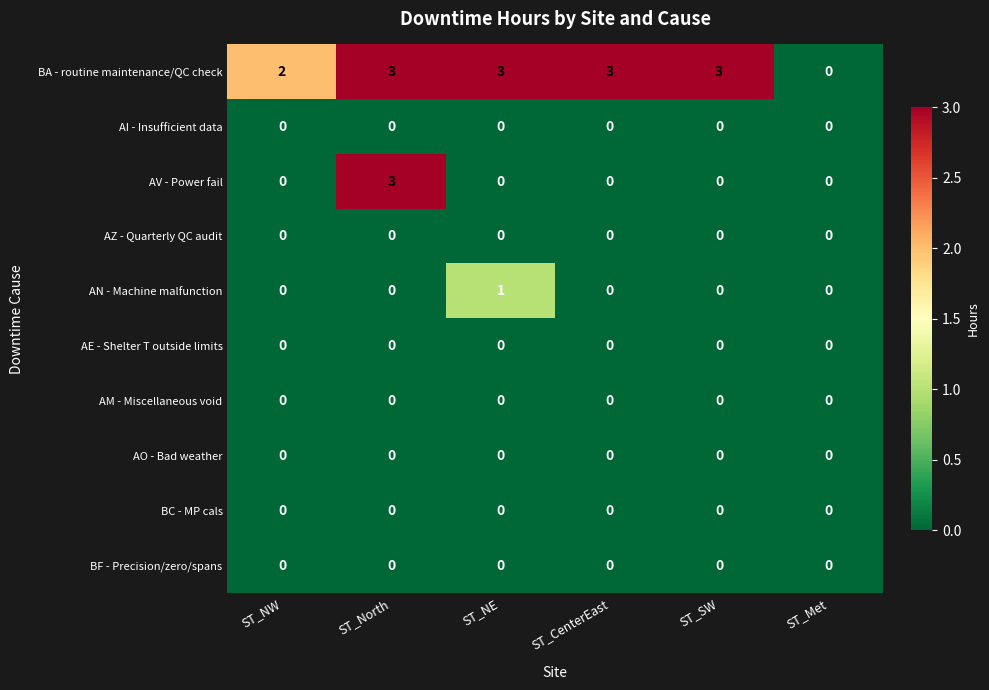

What is the spread (max minus min) of values at ST_NW?

2